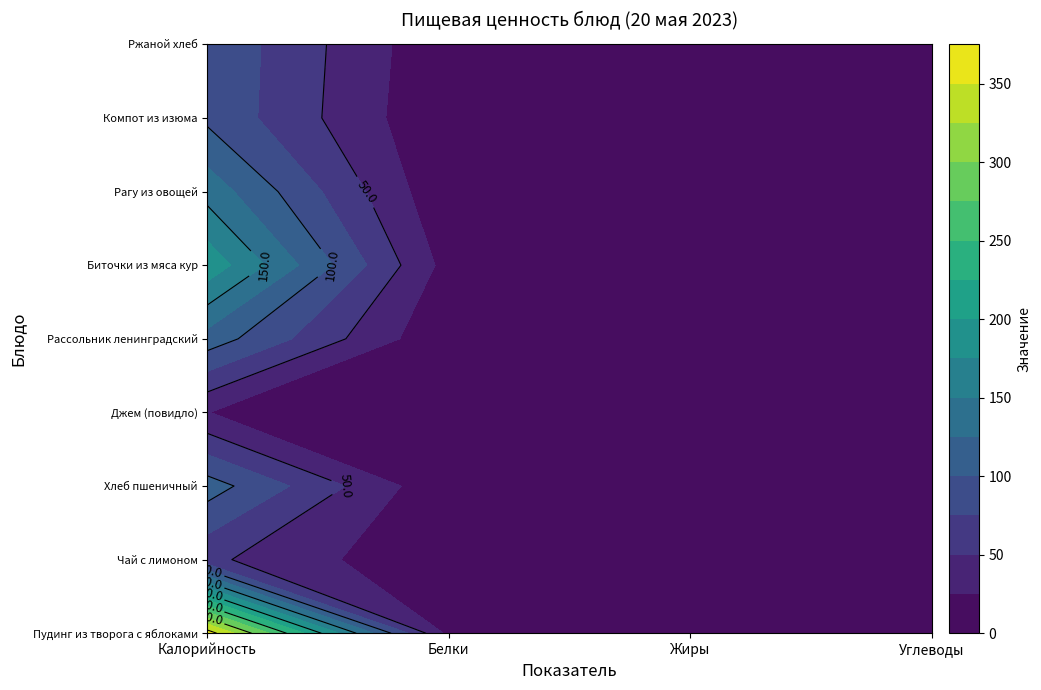

Which label corresponds to the largest value in the chart?

Калорийность